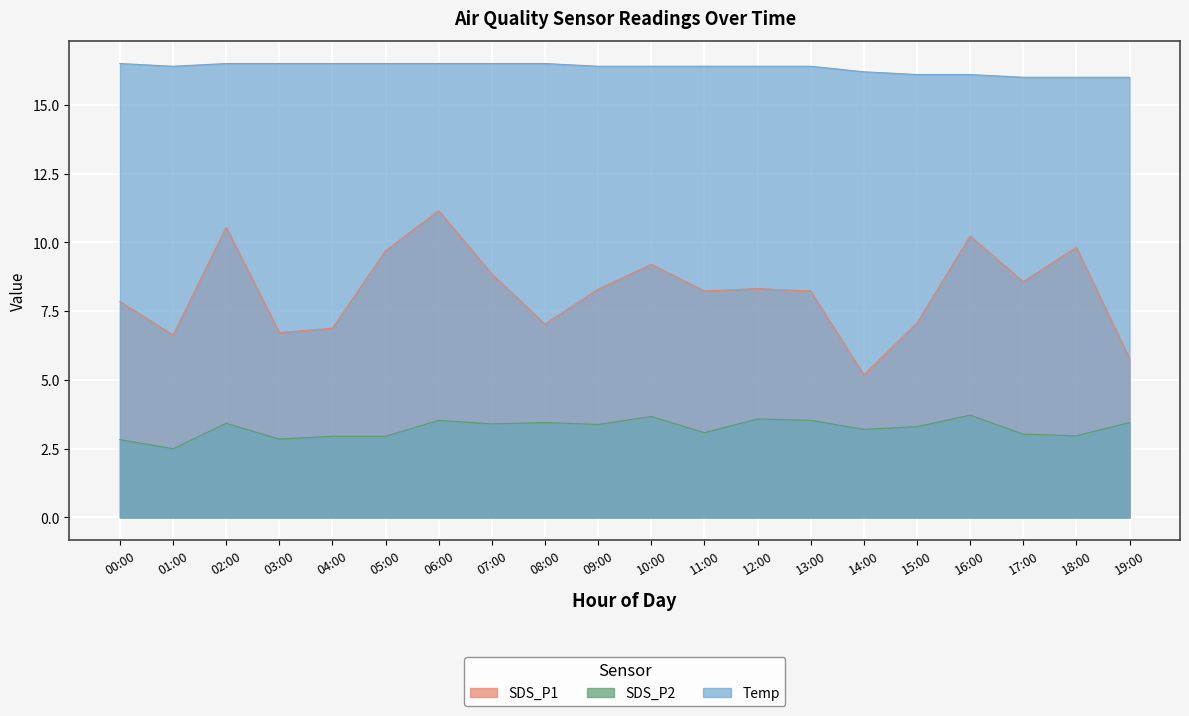

Between 12:00 and 19:00, which is larger?

12:00